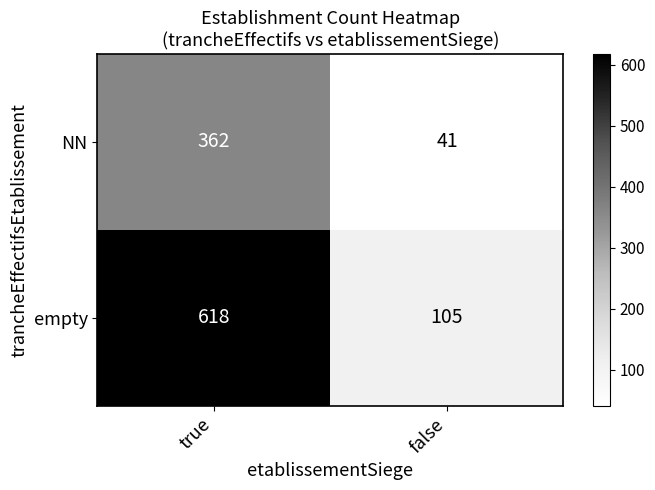

The value of empty at true is 812. True or false?

False